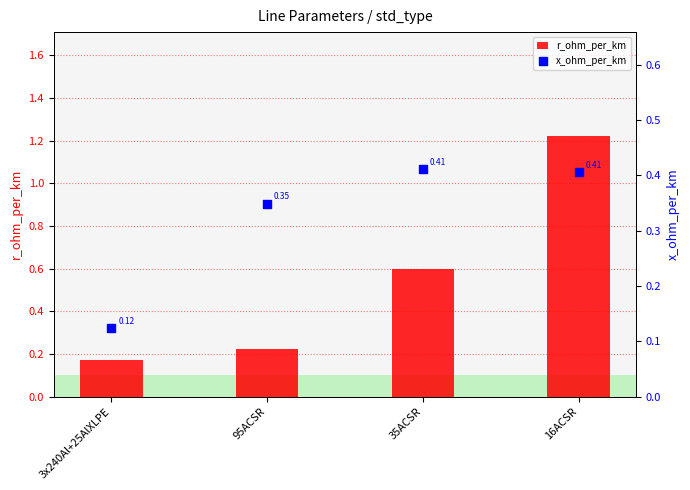

What are all the series names shown in the legend?

r_ohm_per_km, x_ohm_per_km